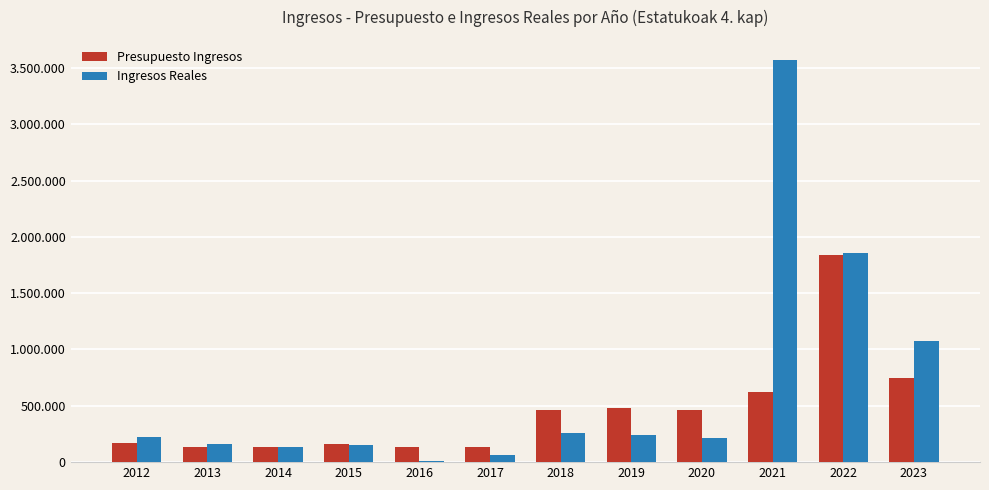

Are the bars horizontal?

No